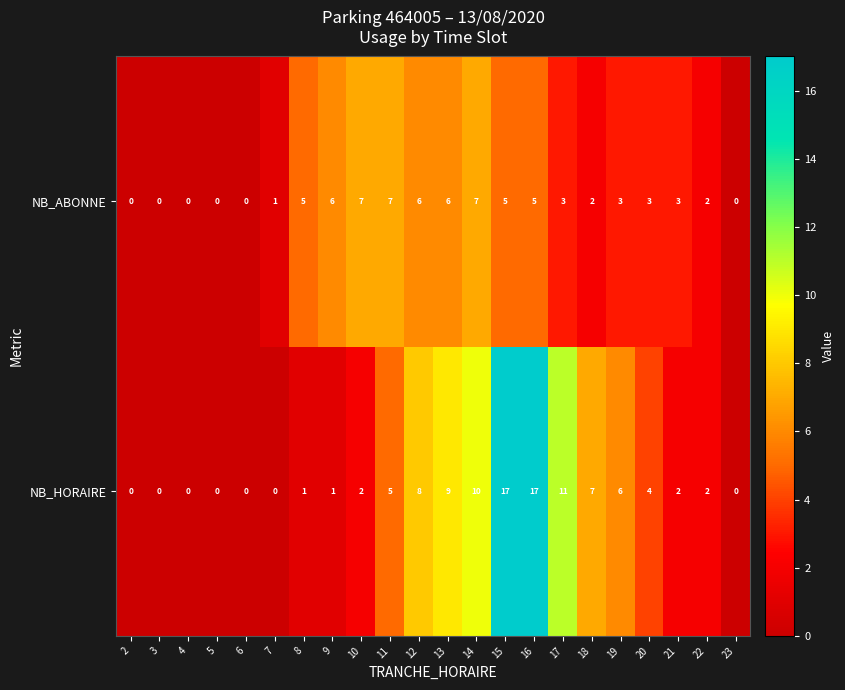

What is the difference between the NB_HORAIRE values at 9 and 15?

16